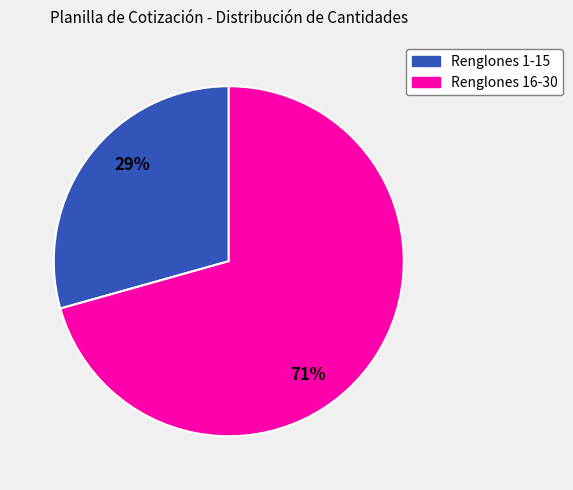

To the nearest percent, what is the average slice percentage?

50%